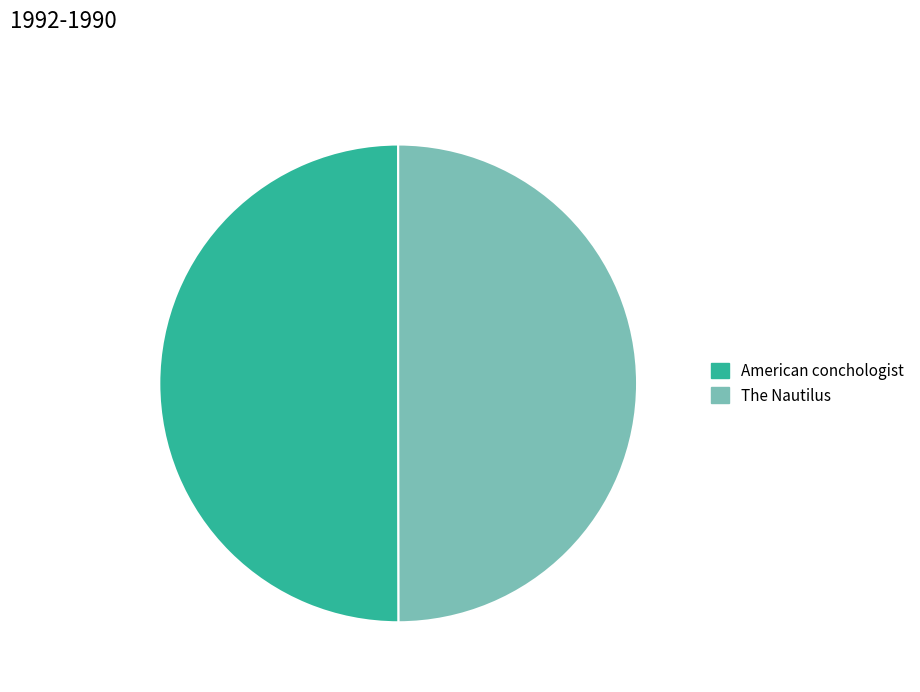

True or false: American conchologist accounts for 50% of the total.

True